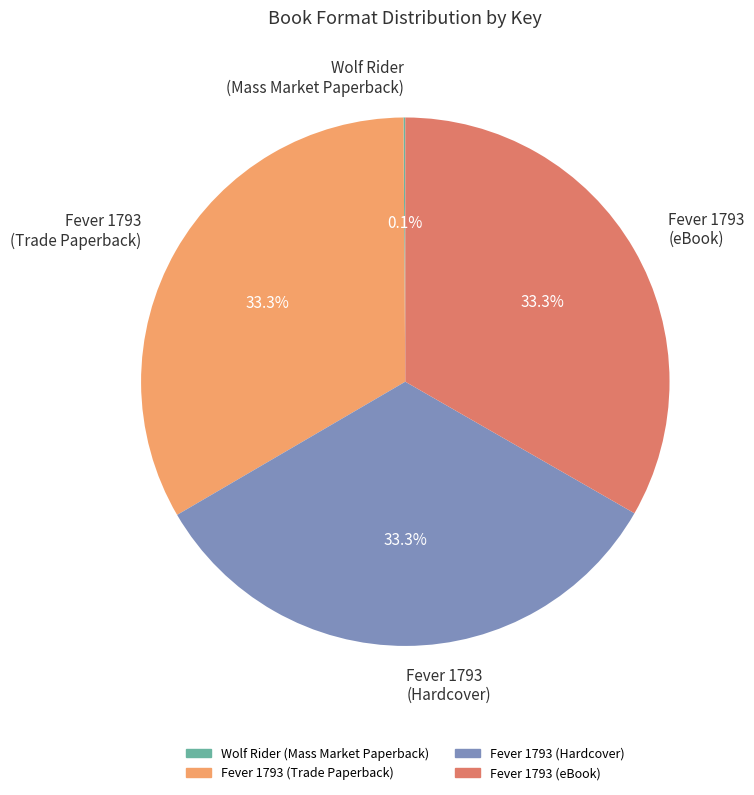

Does Fever 1793 (Trade Paperback) represent more than half of the total?

No